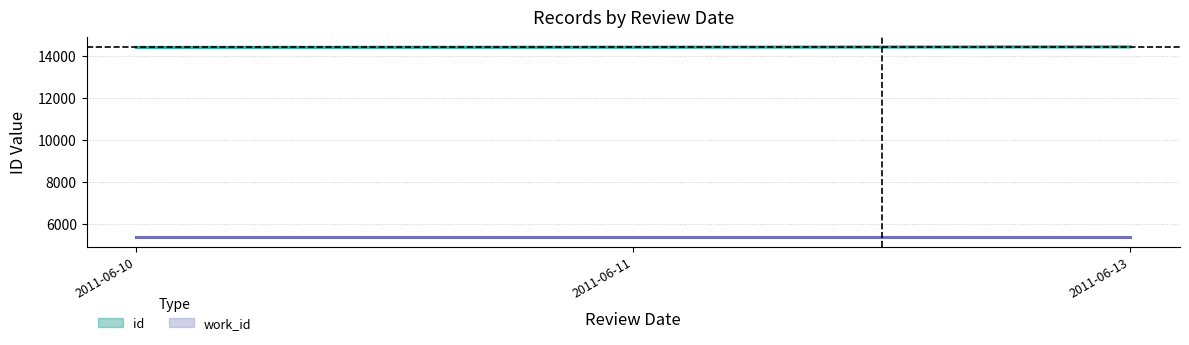

True or false: work_id (mean) has a value of 2148.0 at 2011-06-13.

False